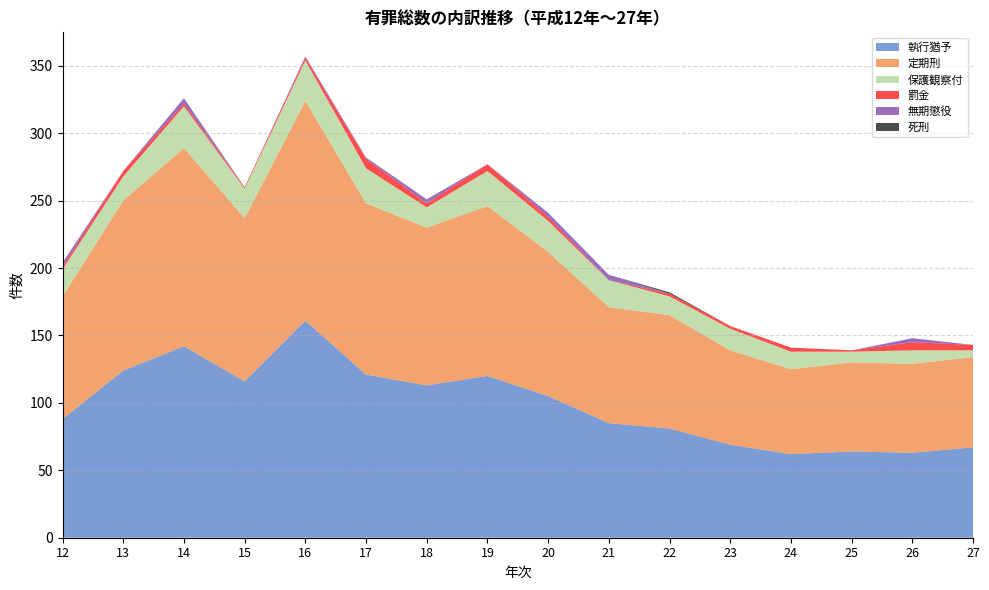

Reading left to right, list all the values displayed in this chart.

執行猶予: 12=88	13=124	14=142	15=116	16=161	17=121	18=113	19=120	20=105	21=85	22=81	23=69	24=62	25=64	26=63	27=67
定期刑: 12=91	13=126	14=147	15=121	16=163	17=127	18=117	19=126	20=107	21=86	22=84	23=70	24=63	25=66	26=66	27=67
保護観察付: 12=20	13=18	14=31	15=22	16=30	17=26	18=15	19=26	20=23	21=20	22=14	23=16	24=13	25=8	26=10	27=5
罰金: 12=2	13=4	14=2	15=1	16=2	17=7	18=3	19=5	20=3	21=0	22=2	23=2	24=3	25=1	26=6	27=4
無期懲役: 12=3	13=0	14=4	15=0	16=1	17=1	18=3	19=0	20=3	21=4	22=0	23=0	24=0	25=0	26=3	27=0
死刑: 12=0	13=0	14=0	15=0	16=0	17=0	18=0	19=0	20=0	21=0	22=1	23=0	24=0	25=0	26=0	27=0